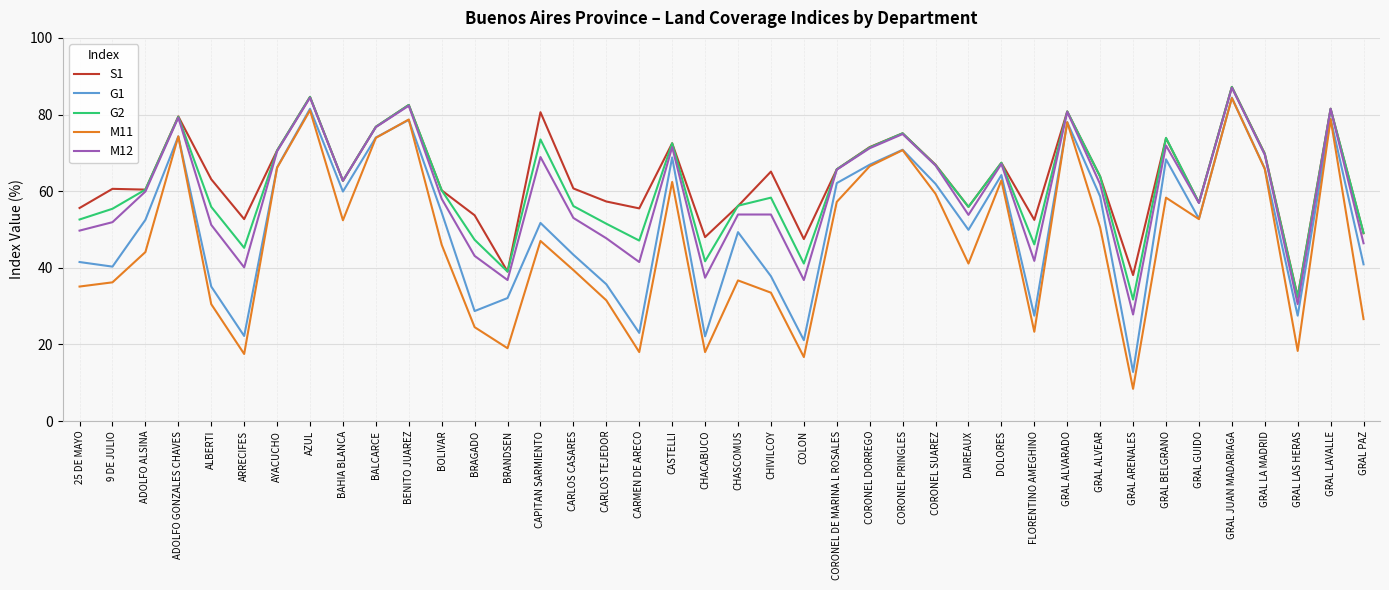

At which label does G1 first exceed 52?

ADOLFO ALSINA